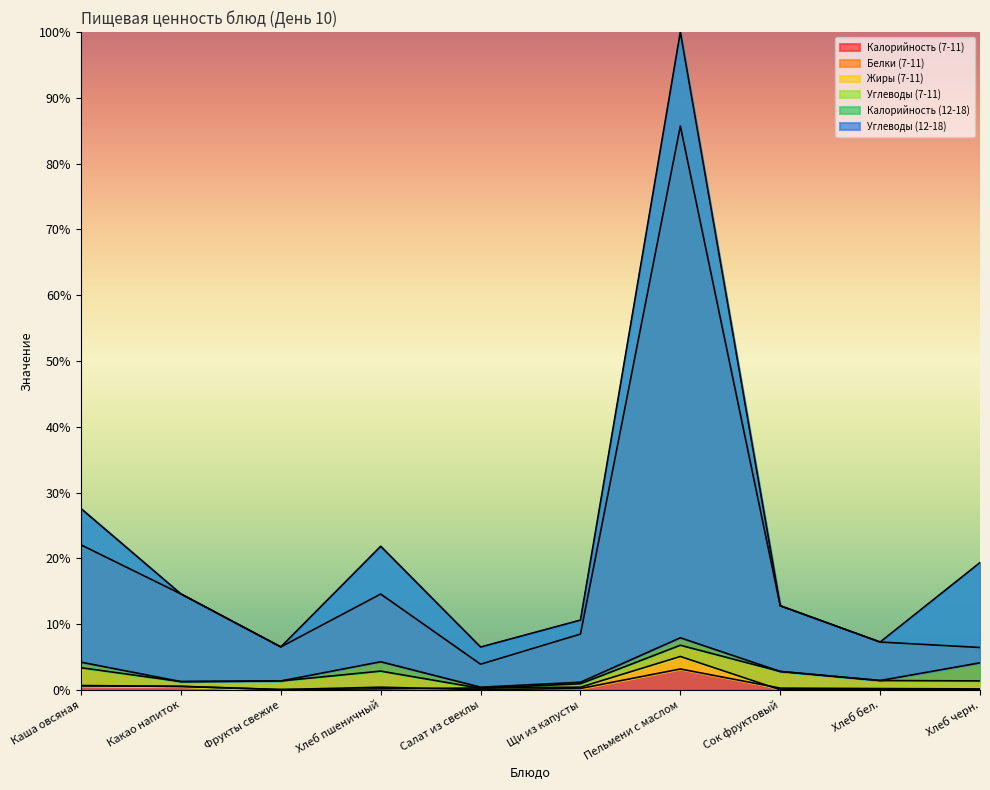

At which label does Углеводы (7-11) reach its minimum?

Салат из свеклы